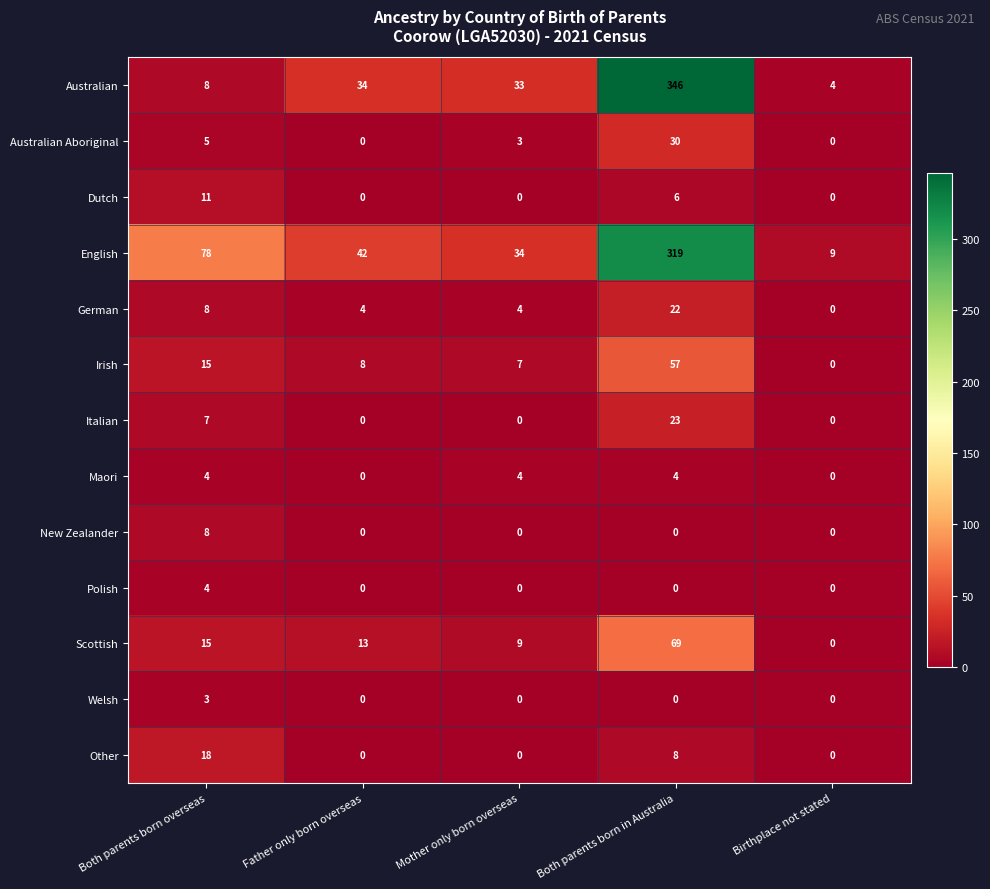

What is the difference between the maximum and minimum values in the German series?

22